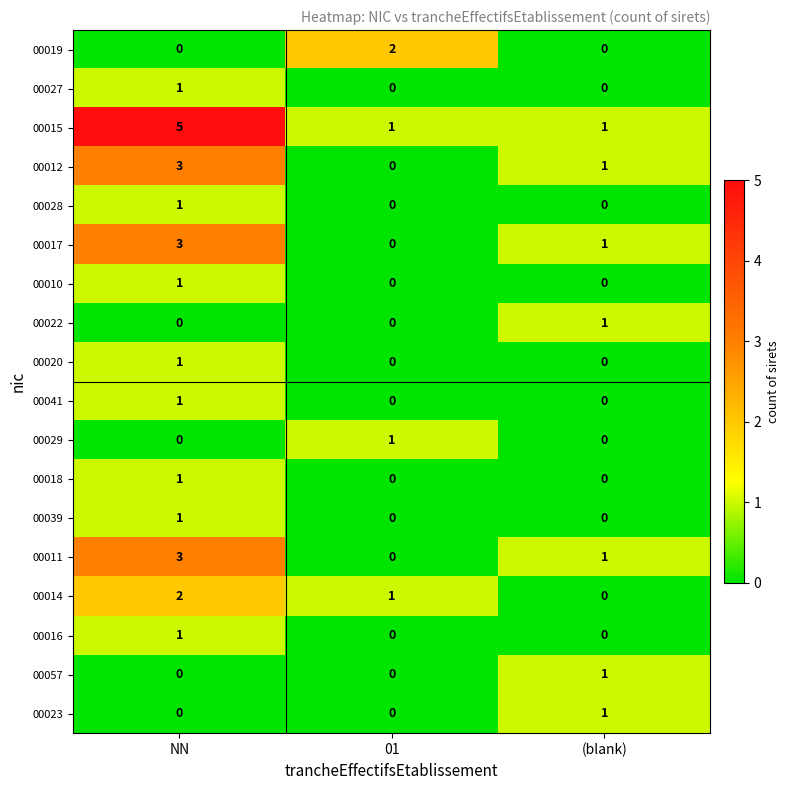

How many series are shown in this chart?

18